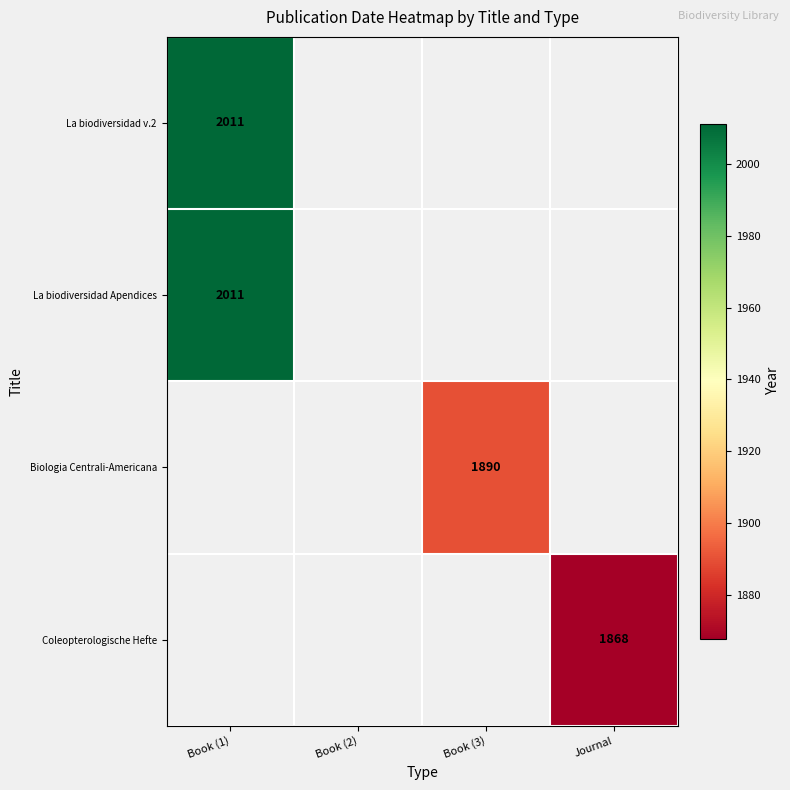

The Coleopterologische Hefte series shows 616 at Journal. True or false?

False